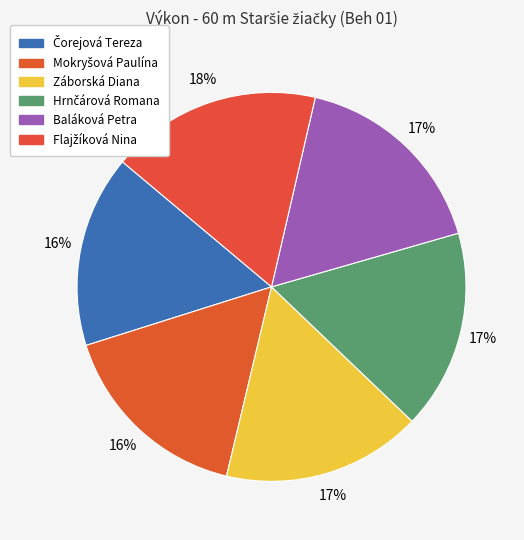

Which category has the biggest portion of the pie?

Flajžíková Nina